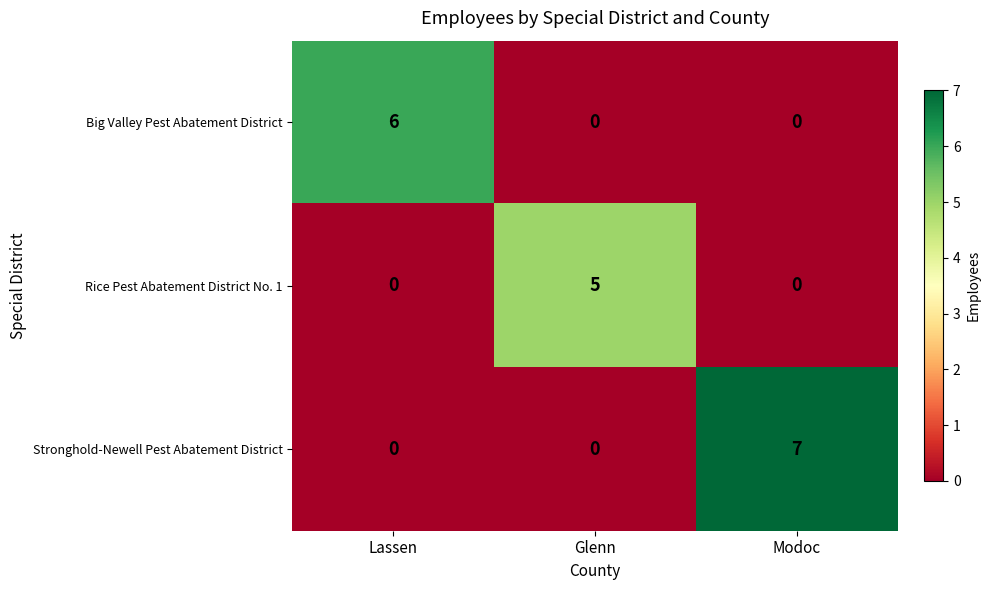

What is the difference between the Big Valley Pest Abatement District values at Lassen and Glenn?

6